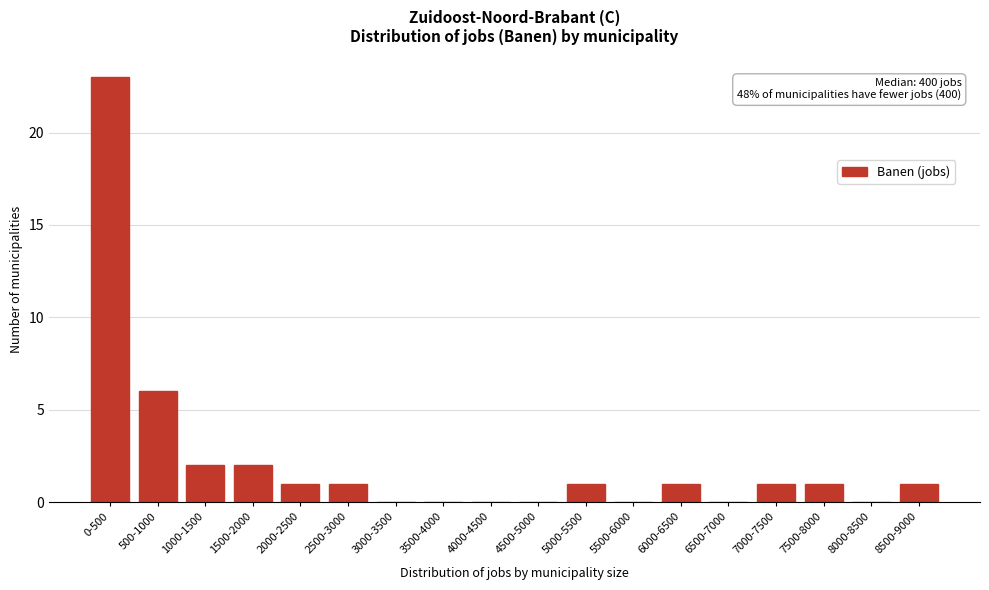

Reading left to right, list all the values displayed in this chart.

0-500=23	500-1000=6	1000-1500=2	1500-2000=2	2000-2500=1	2500-3000=1	3000-3500=0	3500-4000=0	4000-4500=0	4500-5000=0	5000-5500=1	5500-6000=0	6000-6500=1	6500-7000=0	7000-7500=1	7500-8000=1	8000-8500=0	8500-9000=1